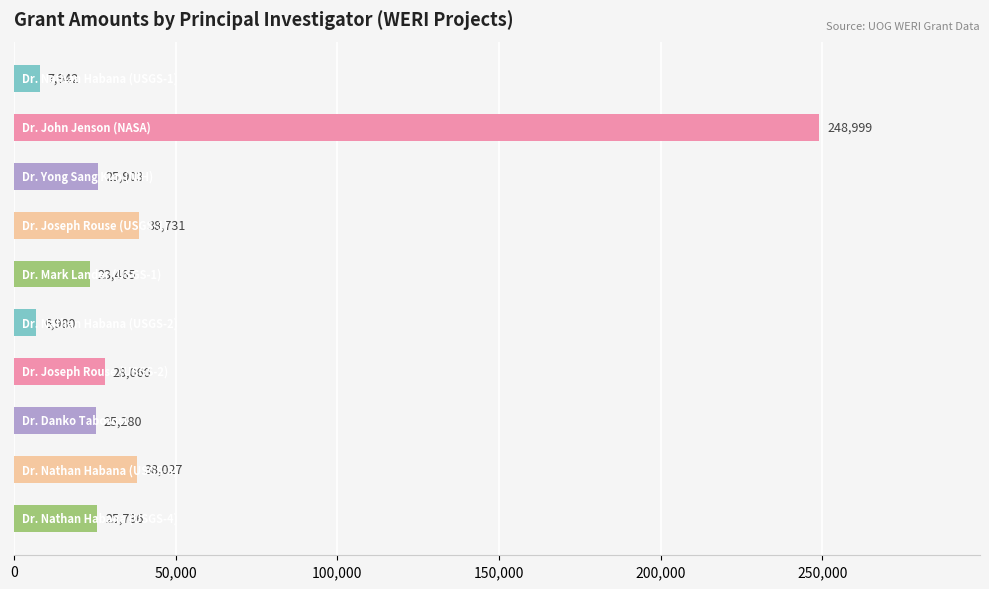

What is the difference between the second highest and minimum values?

31751.0